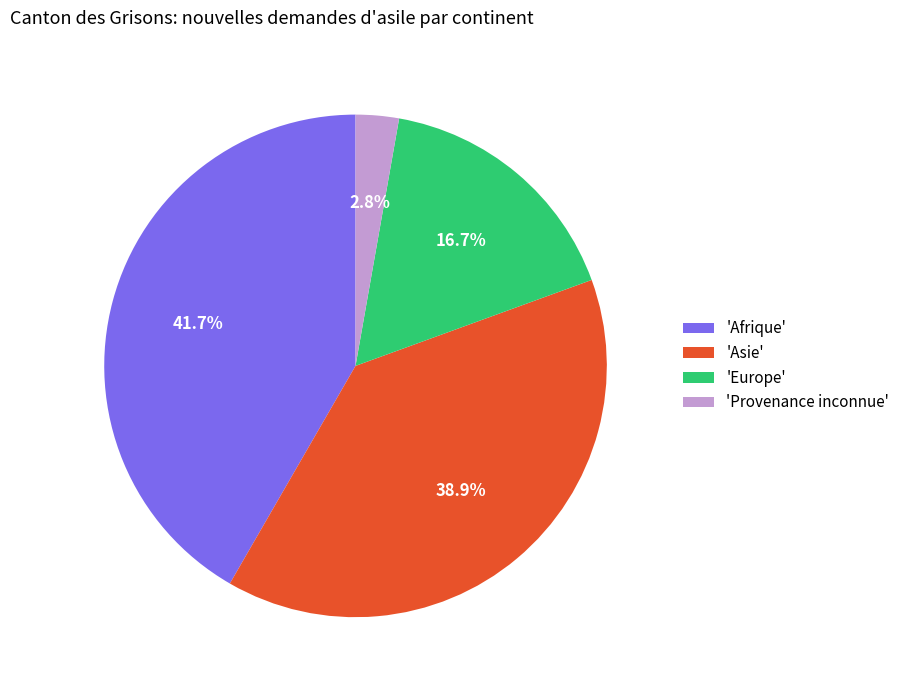

Which slice is the smallest?

'Provenance inconnue'